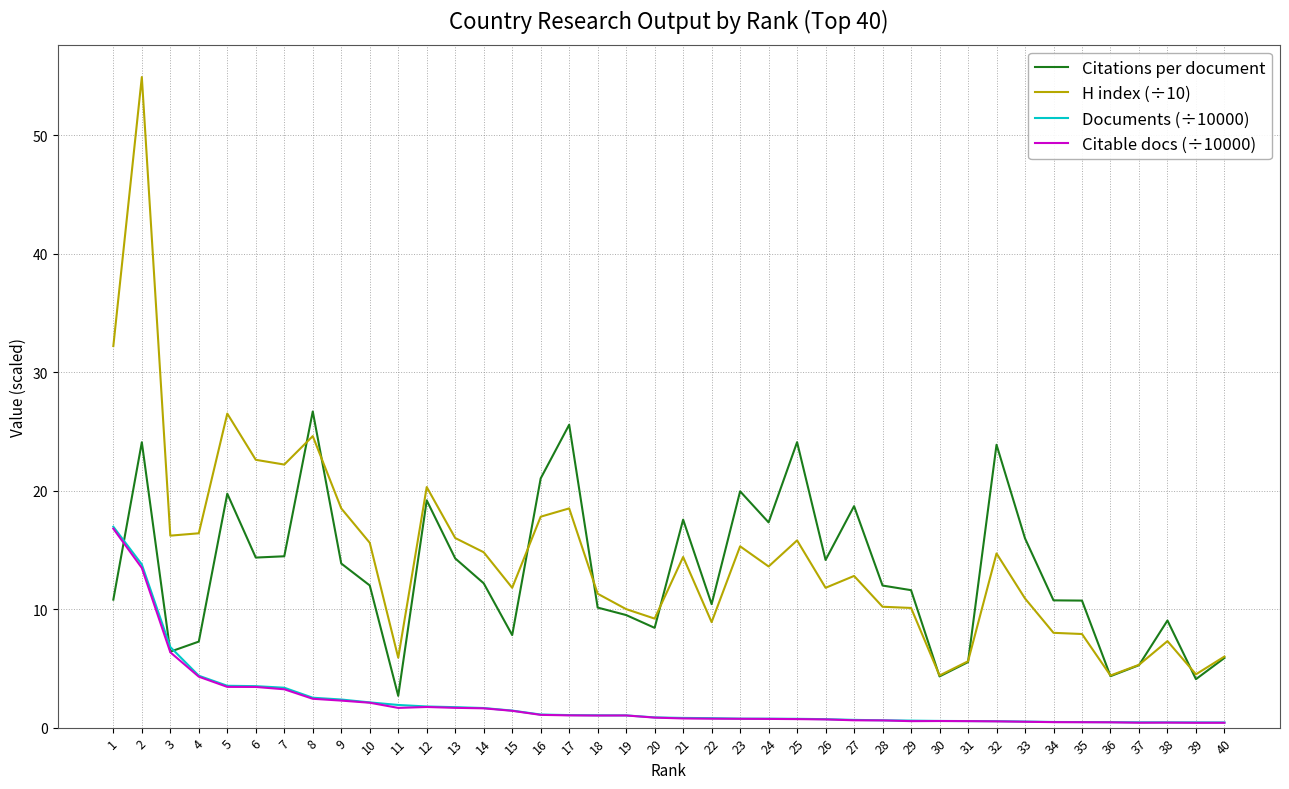

What is the difference between the highest and lowest values at 27?

18.1